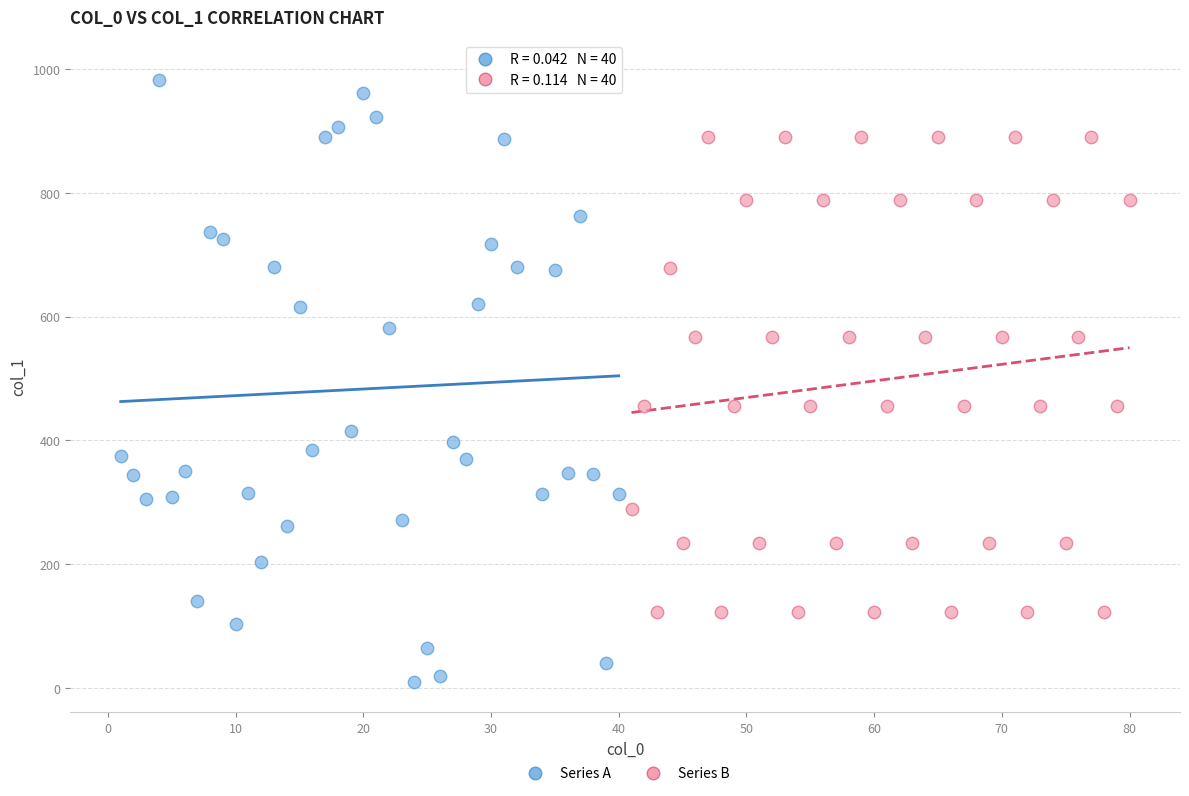

Which series has the largest Y range (max minus min)?

Series A